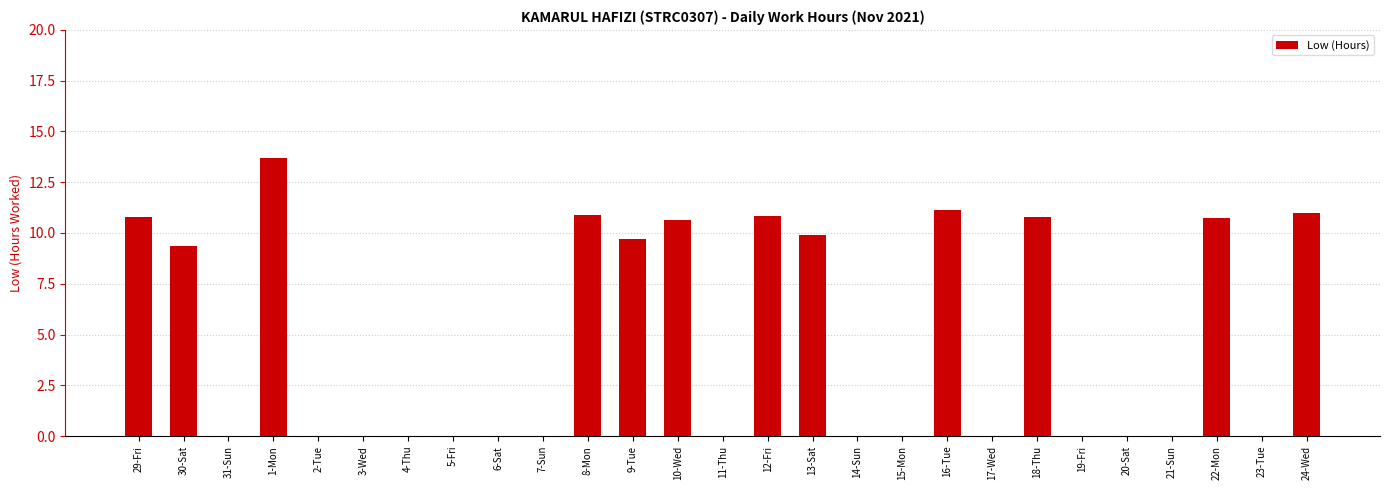

What is the maximum value shown in the chart?

13.7